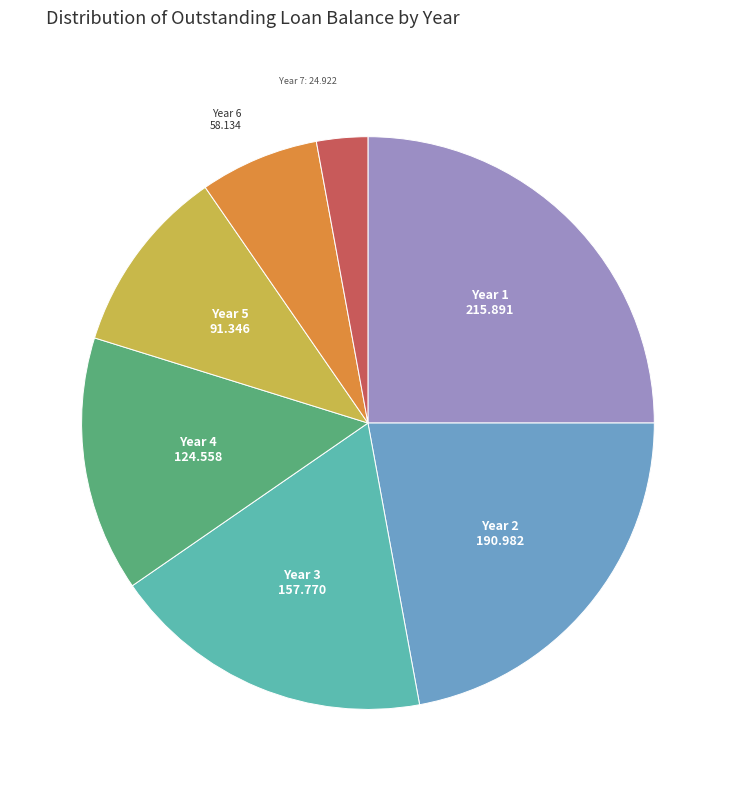

Is the sum of Year 3 and Year 5 greater than half?

No